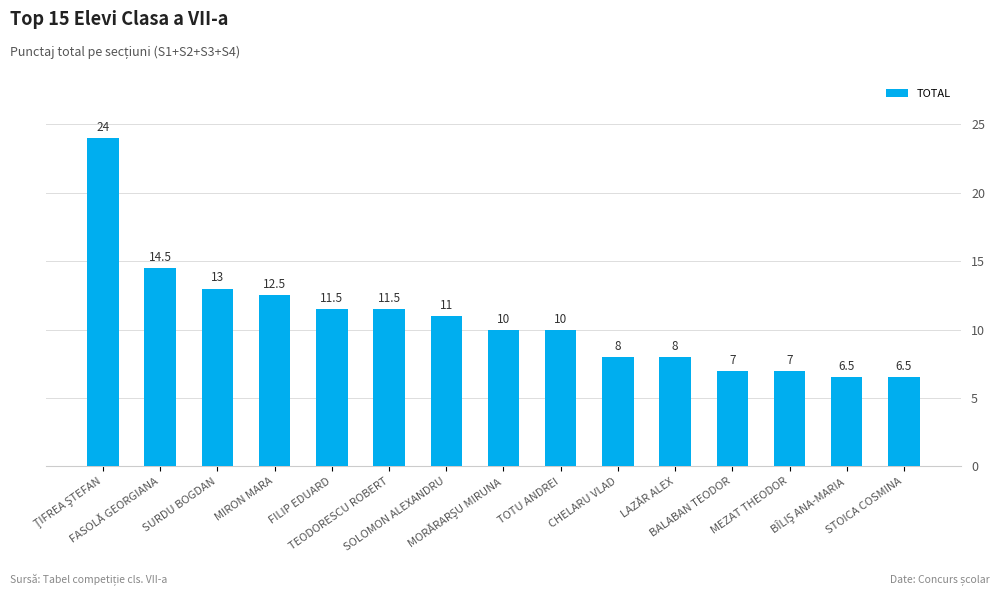

What is the smallest value displayed?

6.5